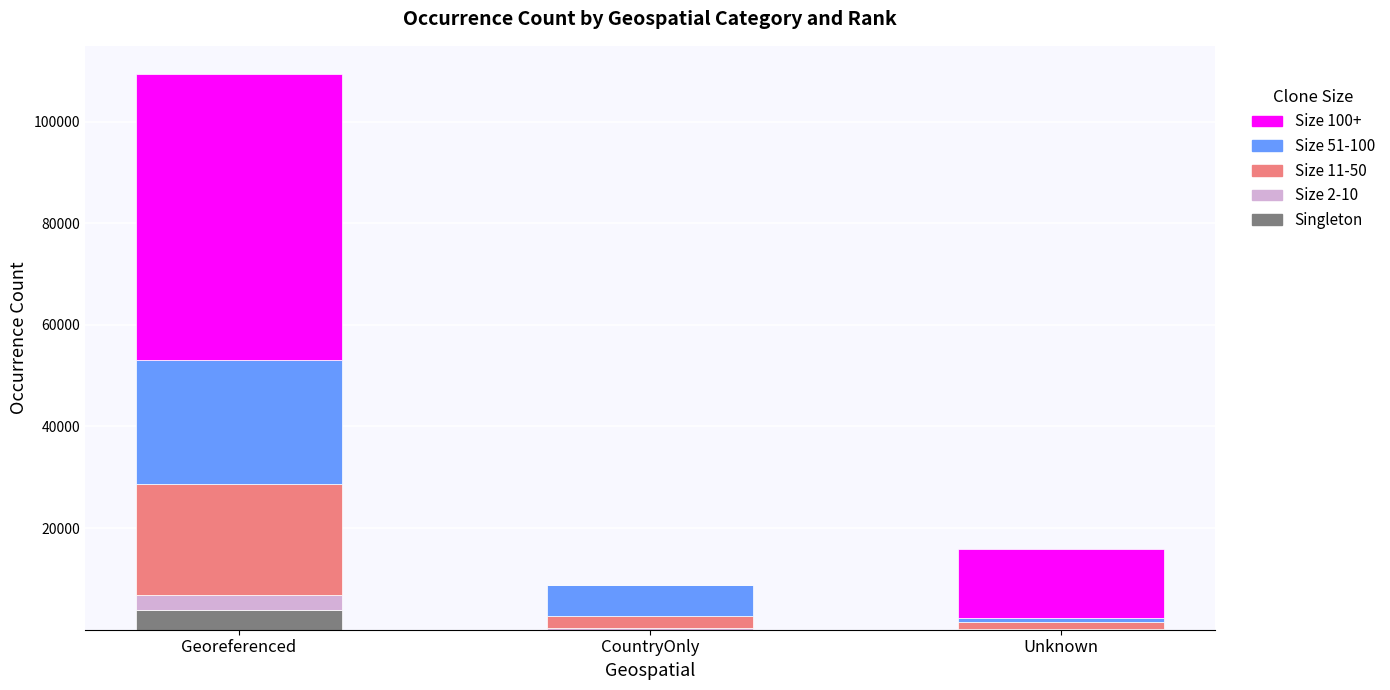

What is the maximum value for Singleton?

3962